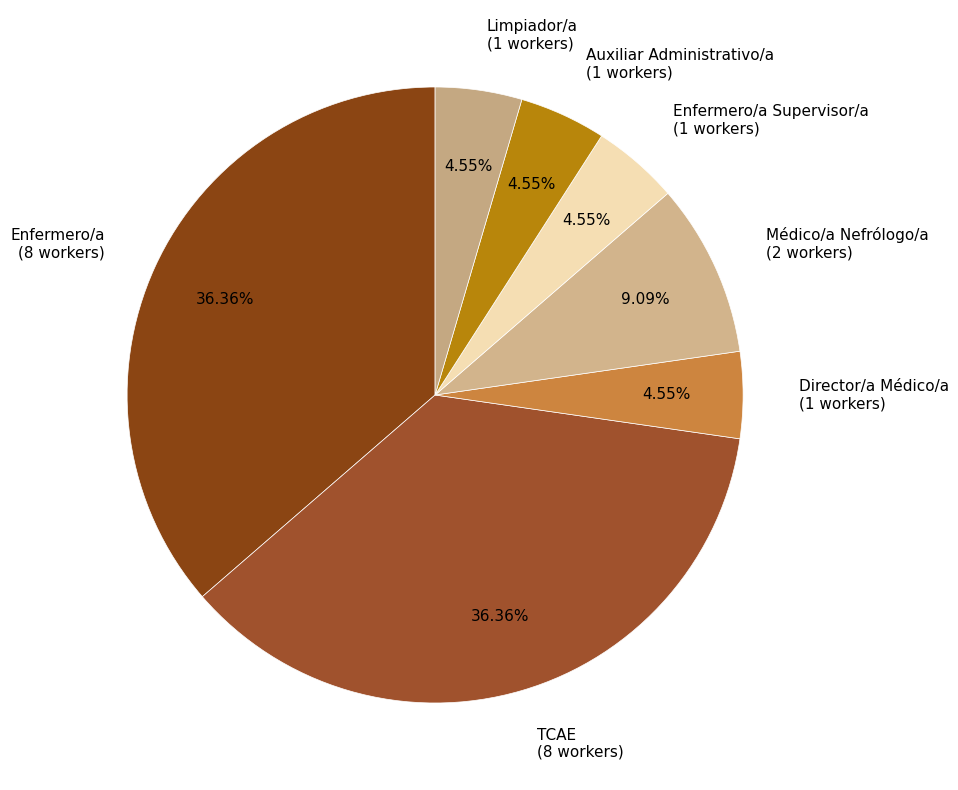

Approximately how many times larger is the value at Enfermero/a Supervisor/a compared to Director/a Médico/a?

1.0